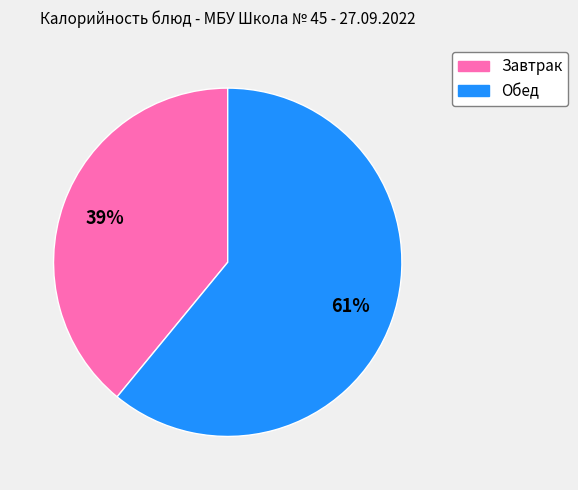

How many segments does this pie chart have?

2